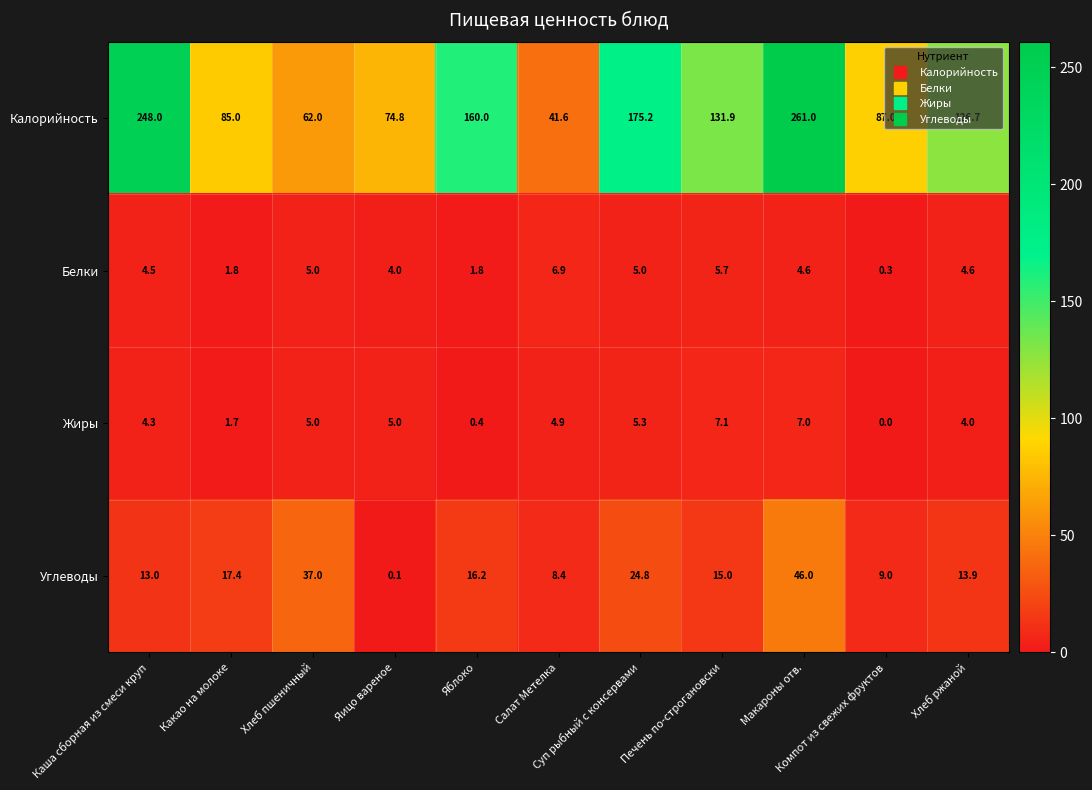

Rank the series by their maximum value, from lowest to highest.

Белки, Жиры, Углеводы, Калорийность